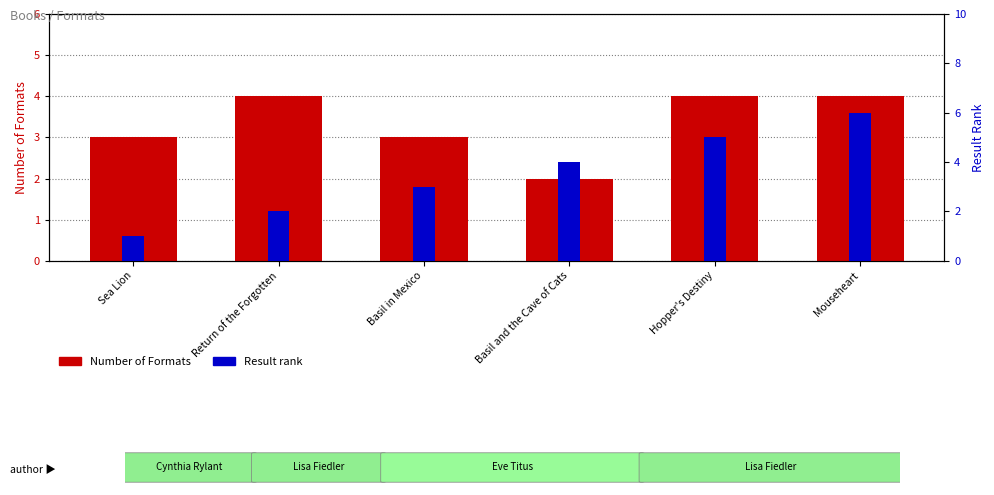

What is the difference between the highest and lowest values at Mouseheart?

2